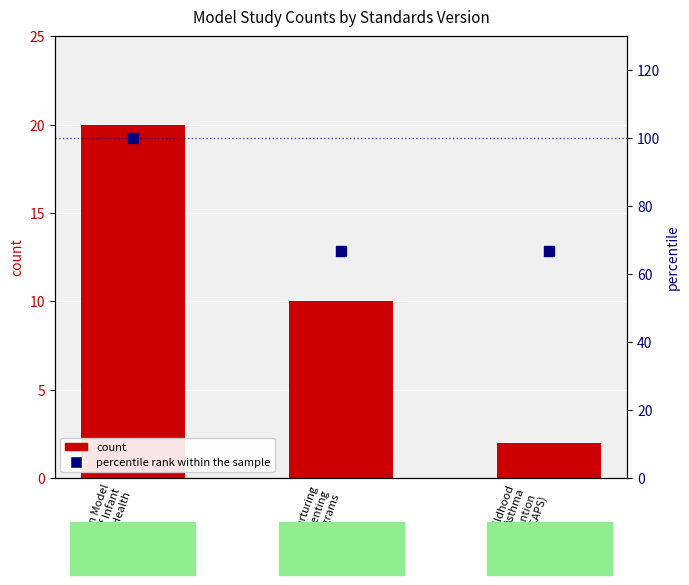

Which series has the largest Y range (max minus min)?

percentile rank within the sample